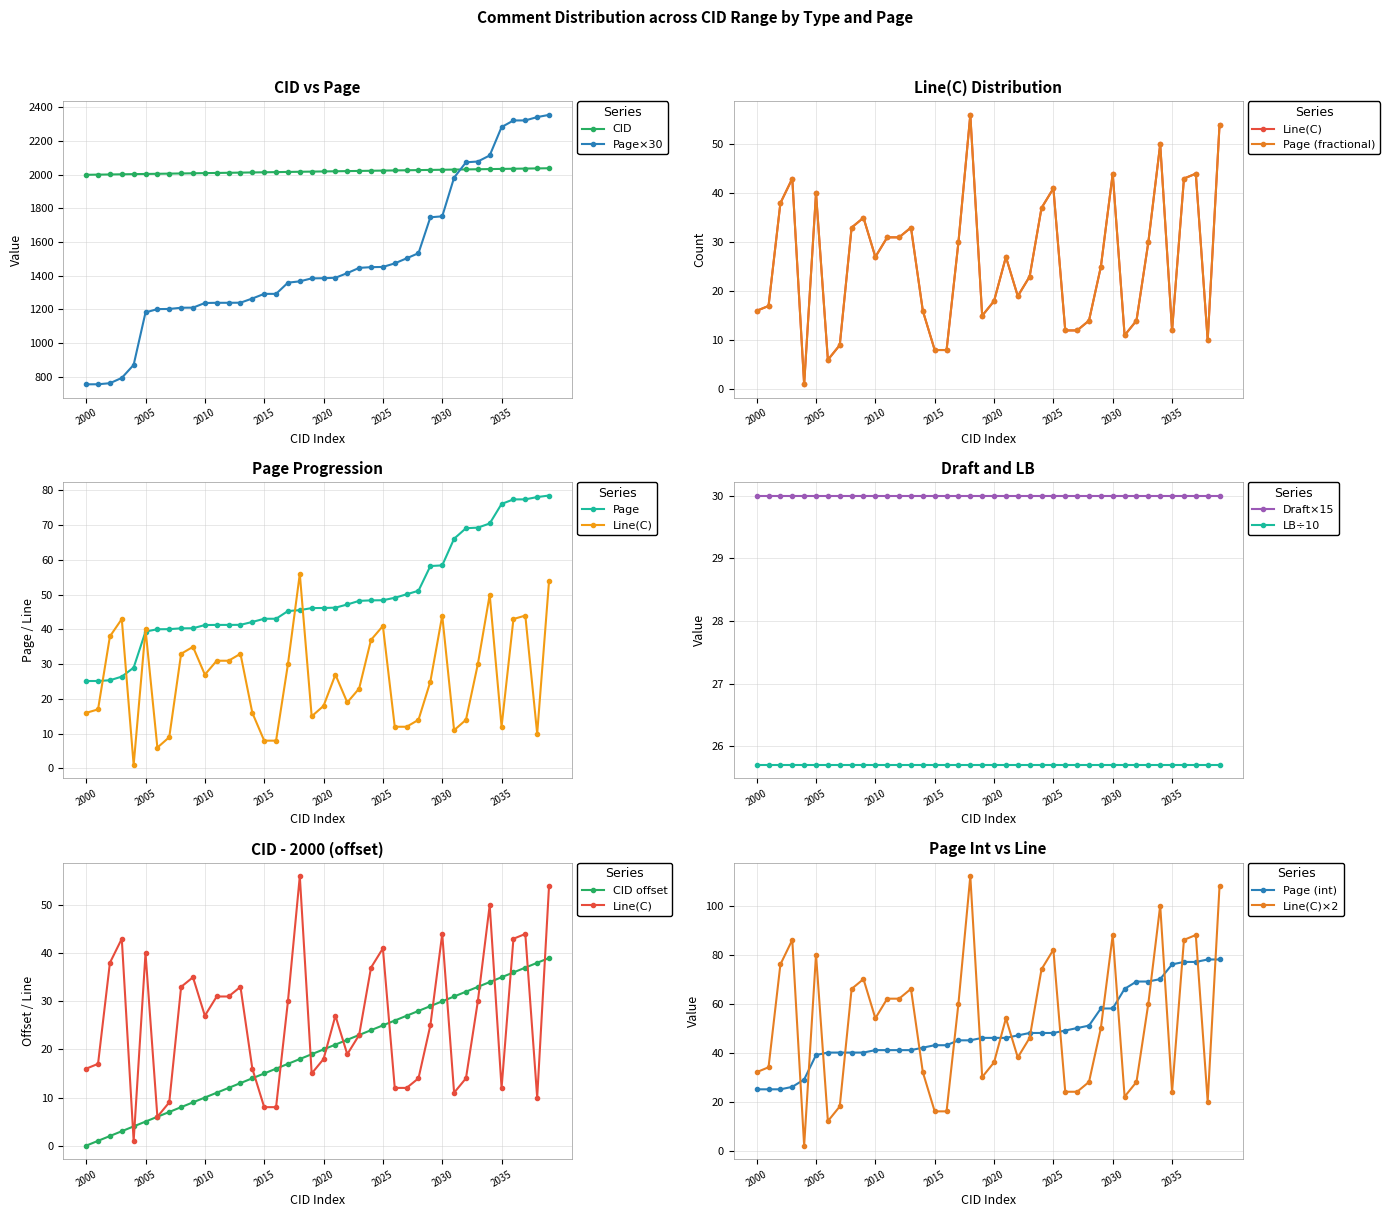

Does the chart have visible grid lines?

Yes